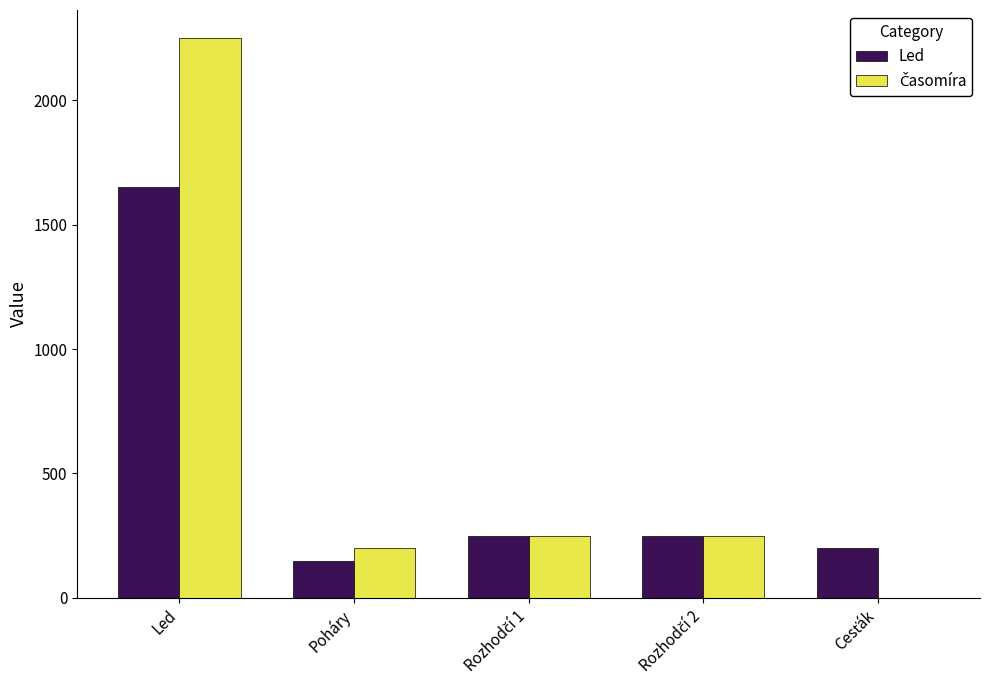

What is the total value across all series at Led?

3900